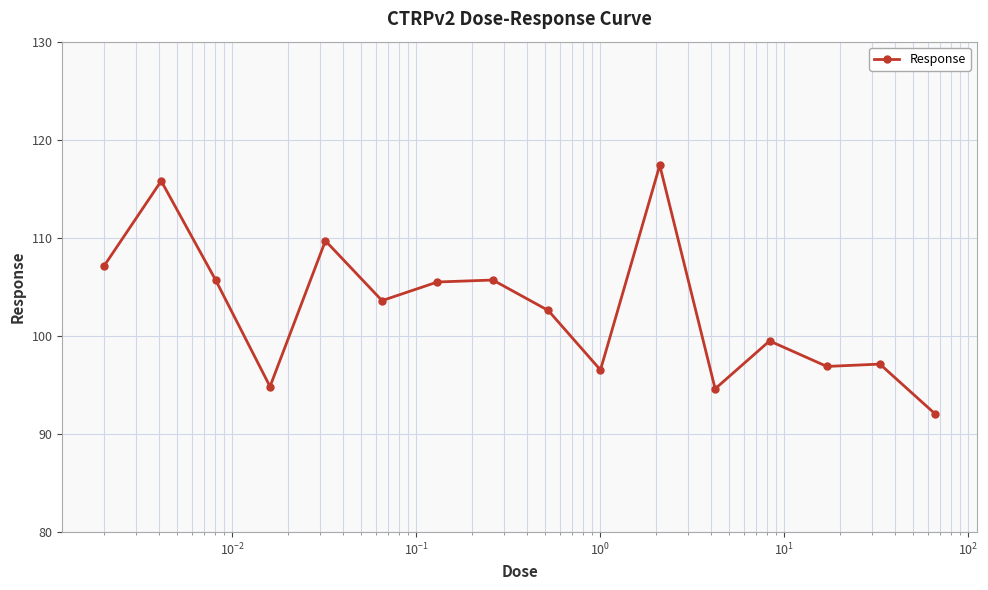

What is the value of the 15th point from the left?

97.1